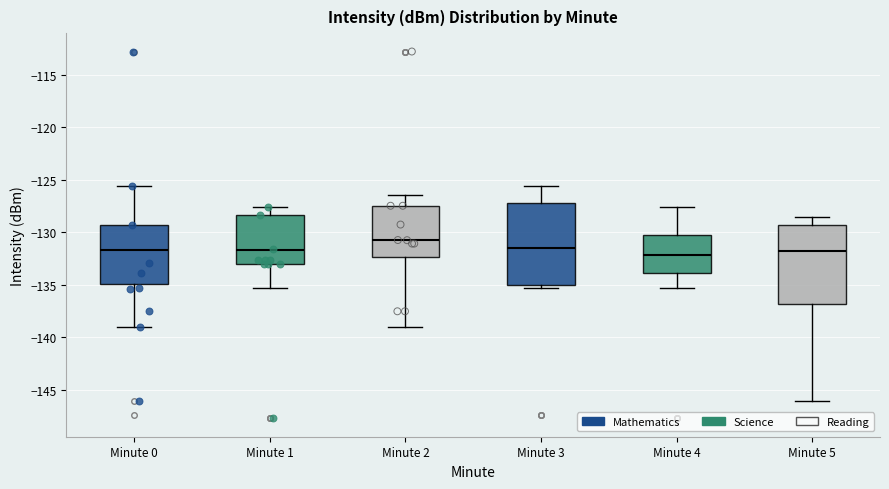

Where does the upper whisker of the box for Minute 2 end on the y-axis? The values are not printed on the chart, so give them approximately, as read against the axis.

-126.5